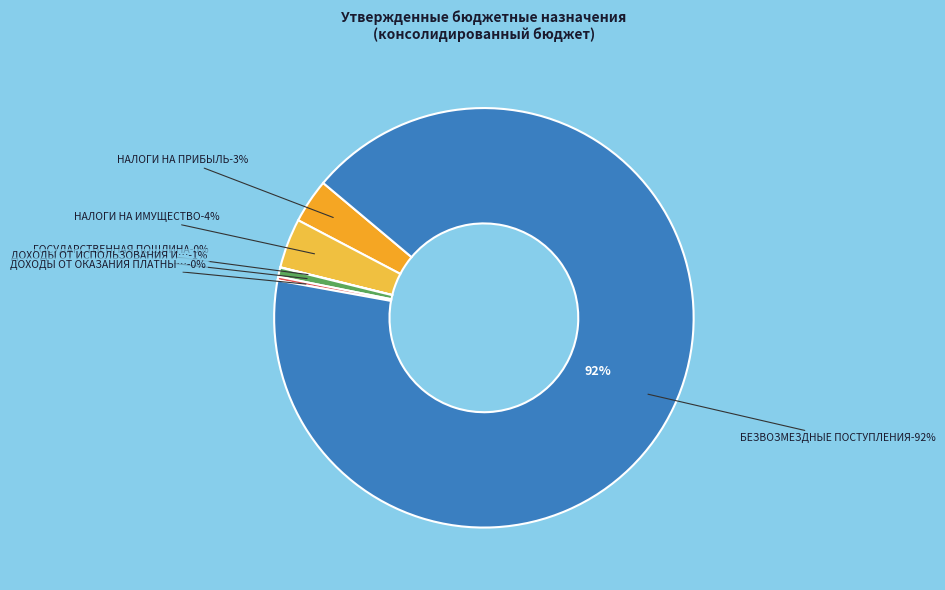

To the nearest percent, what is the average slice percentage?

17%